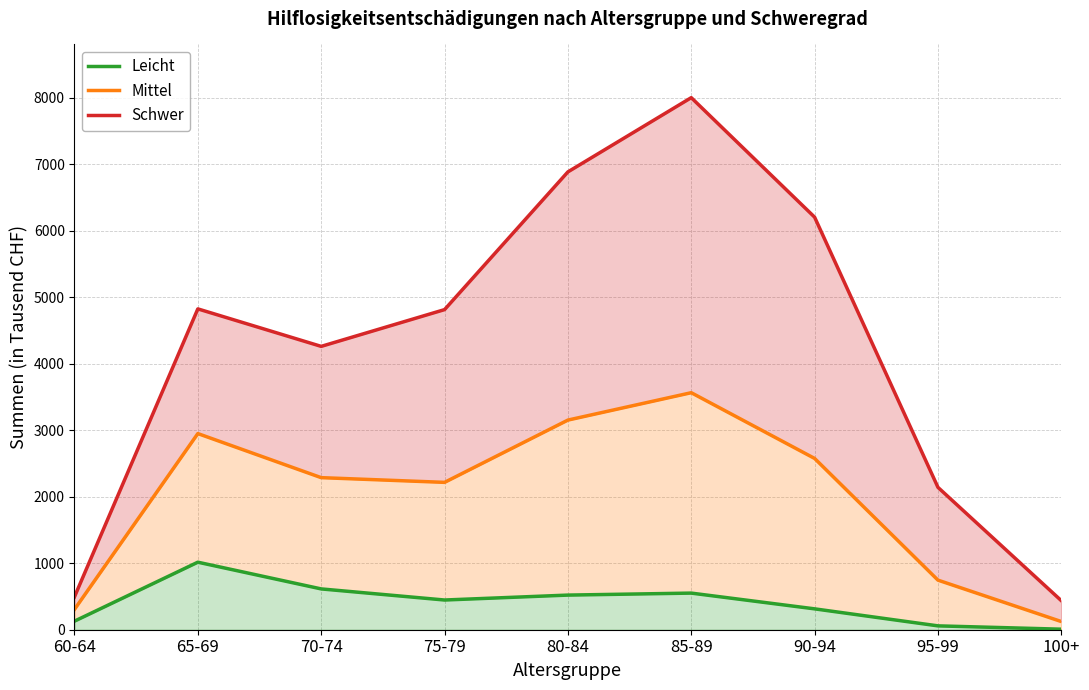

List the labels in order of Mittel value, smallest first.

100+, 60-64, 95-99, 75-79, 70-74, 90-94, 65-69, 80-84, 85-89